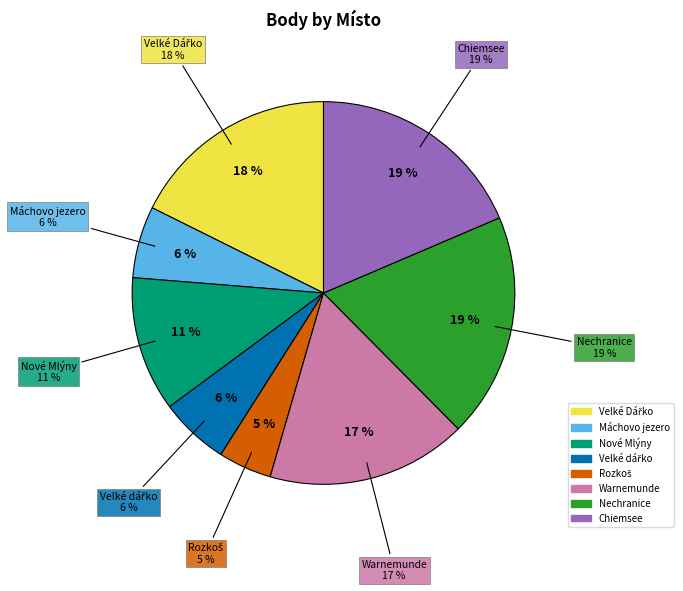

Between Rozkoš and Chiemsee, which is larger?

Chiemsee